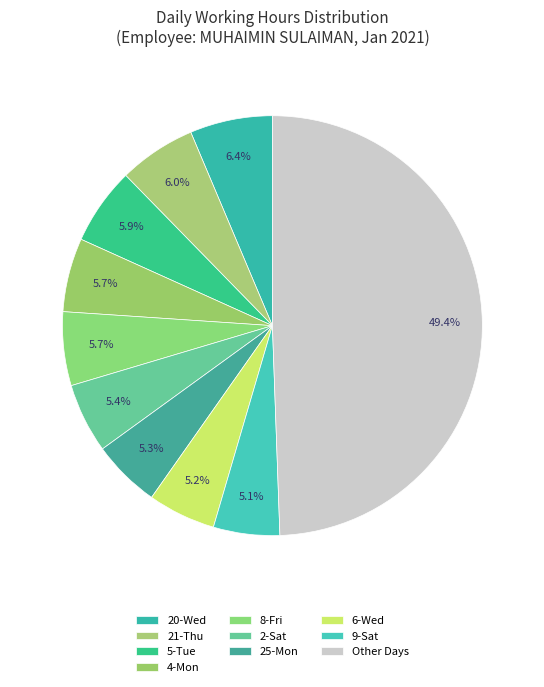

How many slices are in this pie chart?

10